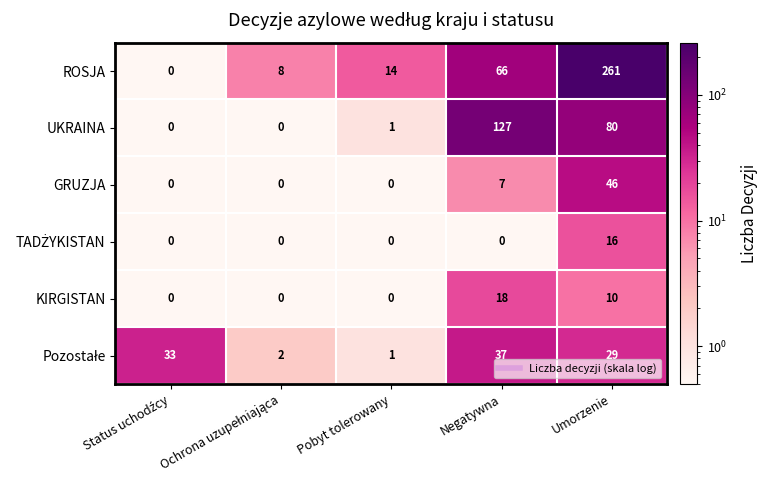

What is the average value of the GRUZJA series?

11